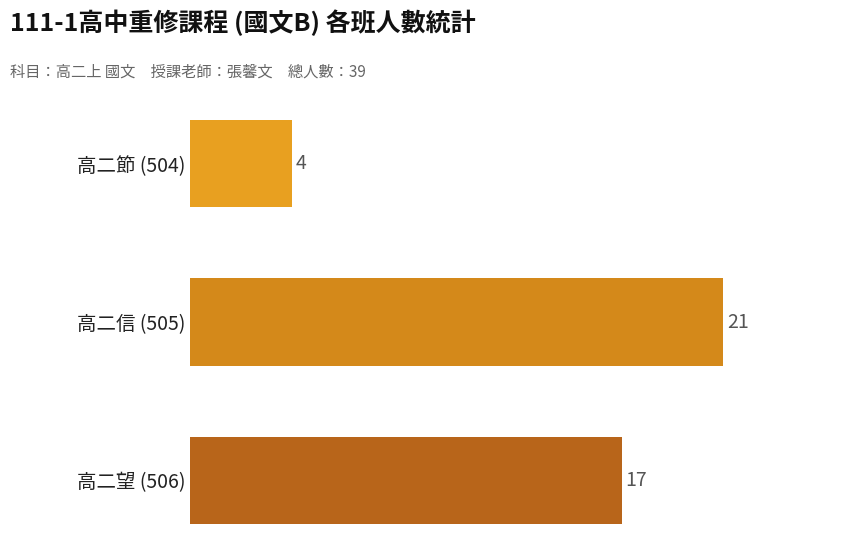

List the labels in order of value, largest first.

高二信 (505), 高二望 (506), 高二節 (504)